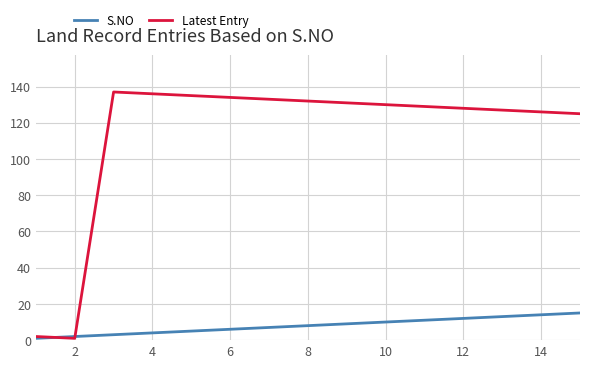

What is the sum of all S.NO values?

120